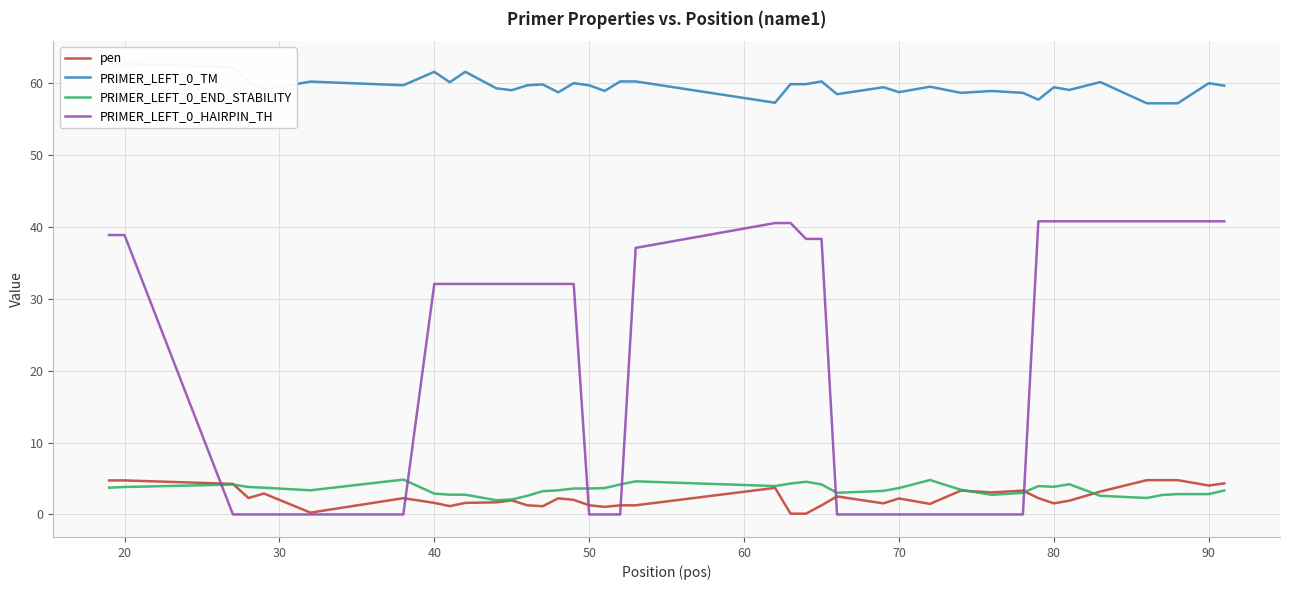

How many interior local peaks does the PRIMER_LEFT_0_END_STABILITY series have?

7